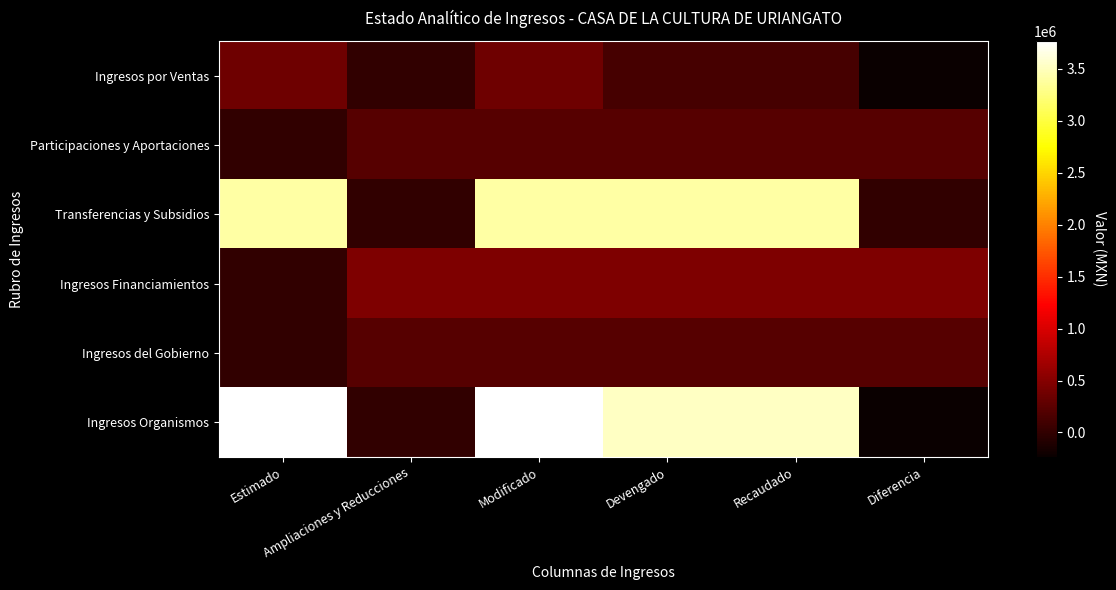

Reading left to right, what are all the values shown in this chart?

Ingresos por Ventas: Estimado=360145.0	Ampliaciones y Reducciones=0.0	Modificado=360145.0	Devengado=123421.6	Recaudado=123421.6	Diferencia=-236723.4
Participaciones y Aportaciones: Estimado=0.0	Ampliaciones y Reducciones=230159.0	Modificado=230159.0	Devengado=230159.0	Recaudado=230159.0	Diferencia=230159.0
Transferencias y Subsidios: Estimado=3406000.0	Ampliaciones y Reducciones=0.0	Modificado=3406000.0	Devengado=3406000.0	Recaudado=3406000.0	Diferencia=0.0
Ingresos Financiamientos: Estimado=0.0	Ampliaciones y Reducciones=464045.6	Modificado=464045.6	Devengado=463029.3	Recaudado=463029.3	Diferencia=463029.3
Ingresos del Gobierno: Estimado=0.0	Ampliaciones y Reducciones=230159.0	Modificado=230159.0	Devengado=230159.0	Recaudado=230159.0	Diferencia=230159.0
Ingresos Organismos: Estimado=3766145.0	Ampliaciones y Reducciones=0.0	Modificado=3766145.0	Devengado=3529421.6	Recaudado=3529421.6	Diferencia=-236723.4